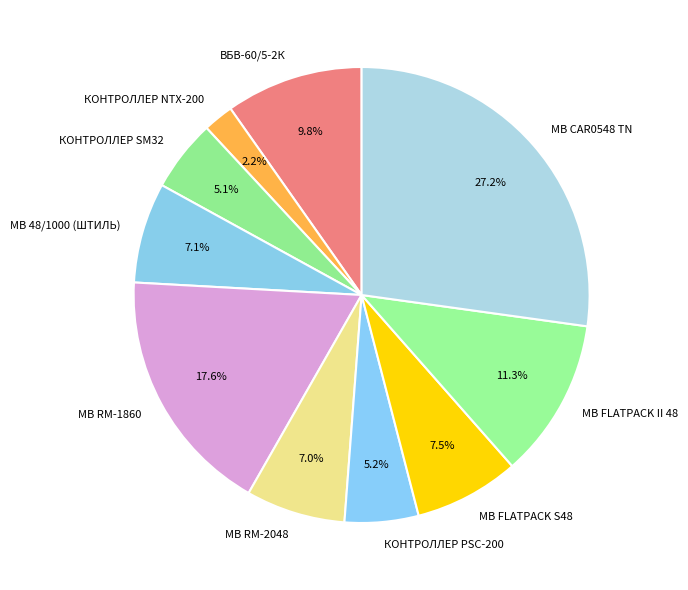

What is the total percentage of ВБВ-60/5-2К and МВ 48/1000 (ШТИЛЬ)?

16.9%